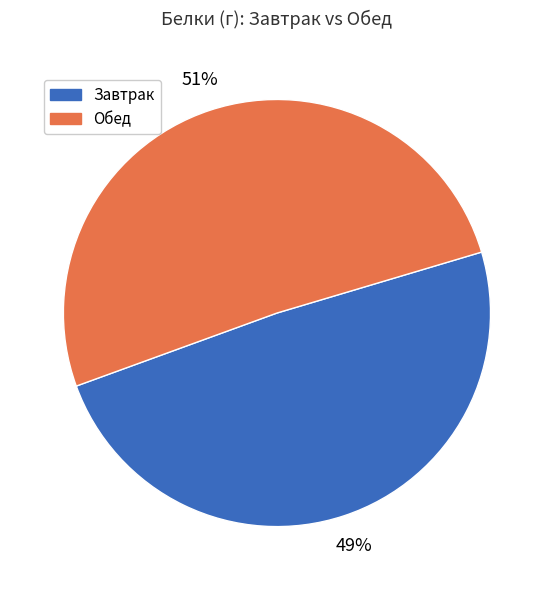

Does any single category account for the majority?

Yes